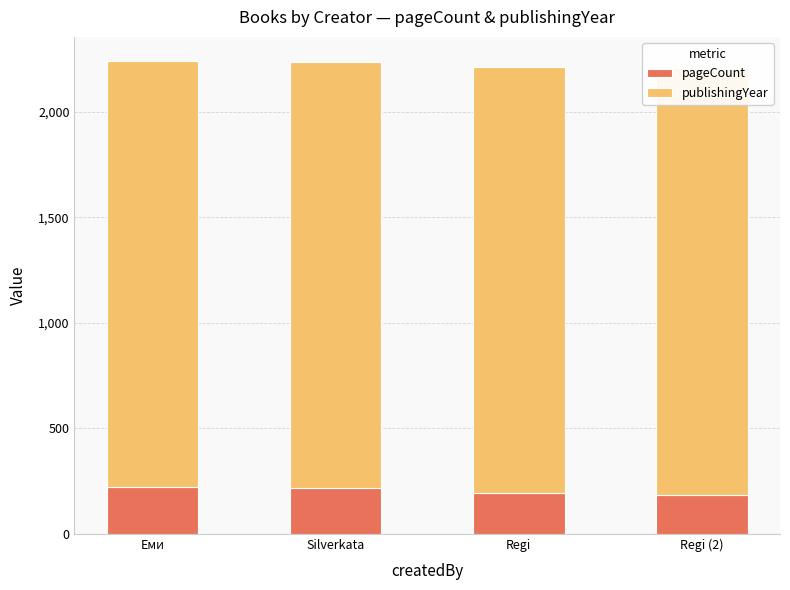

At how many categories does at least one series exceed 1334?

4